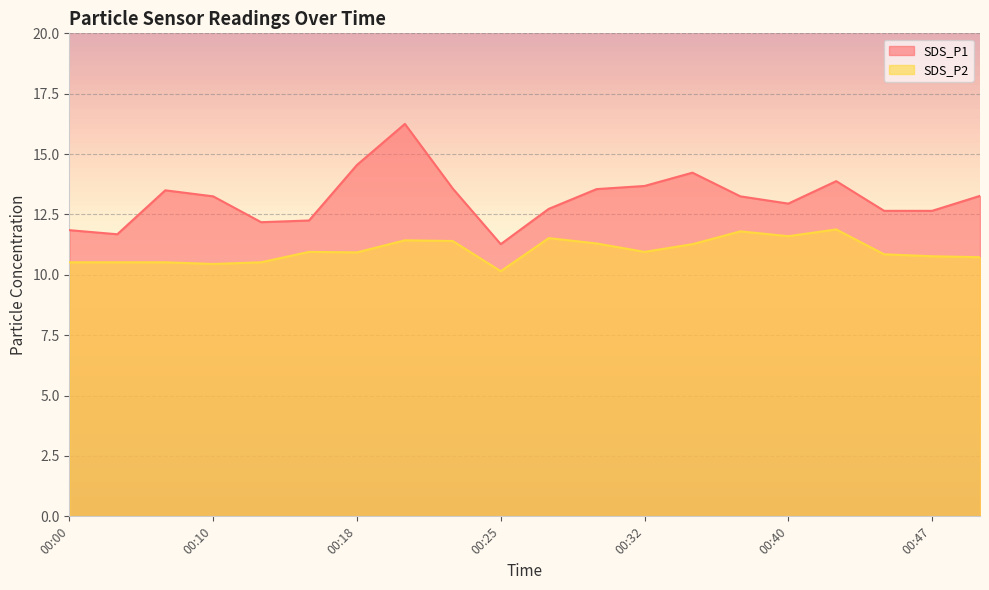

How many lines are shown in the chart?

2